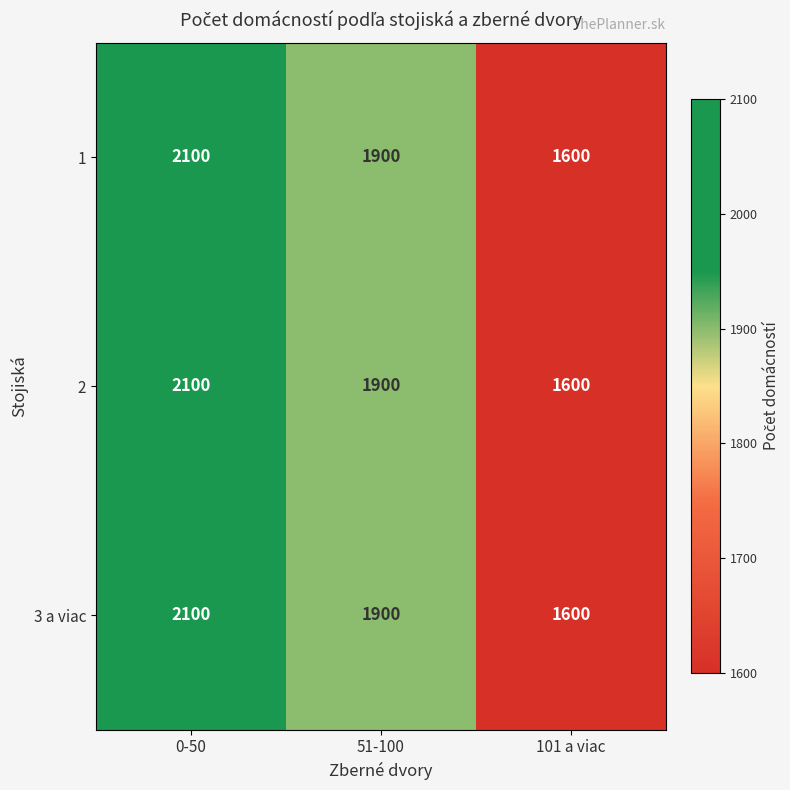

At which category is the sum across all series the highest?

0-50